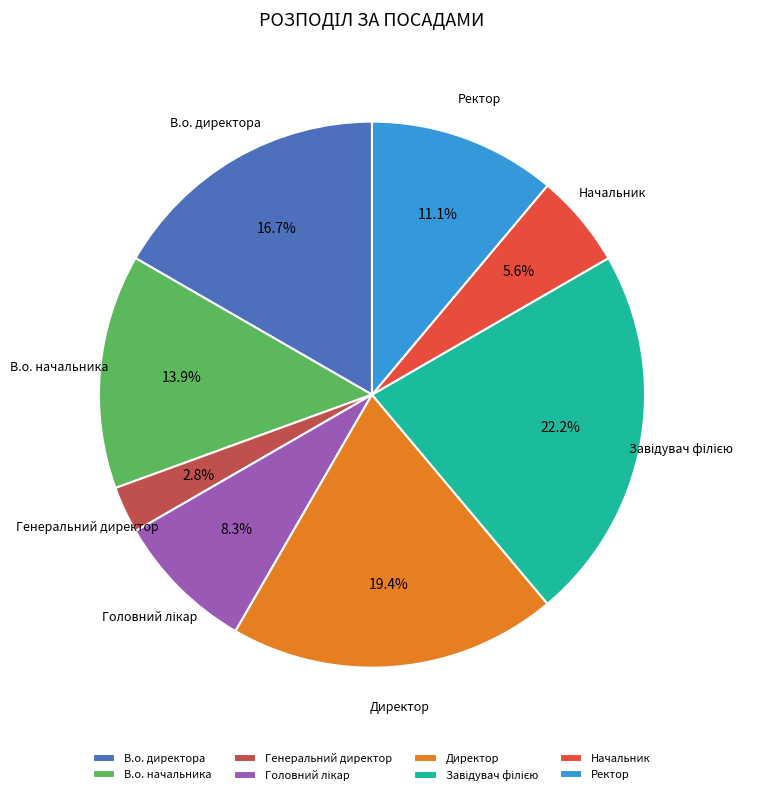

Which slice is the smallest?

Генеральний директор